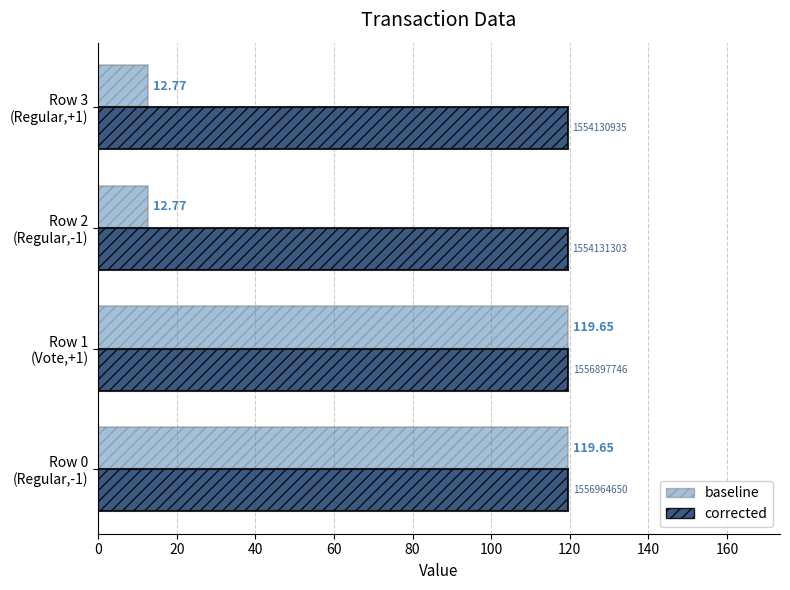

Count the number of data series in this chart.

2